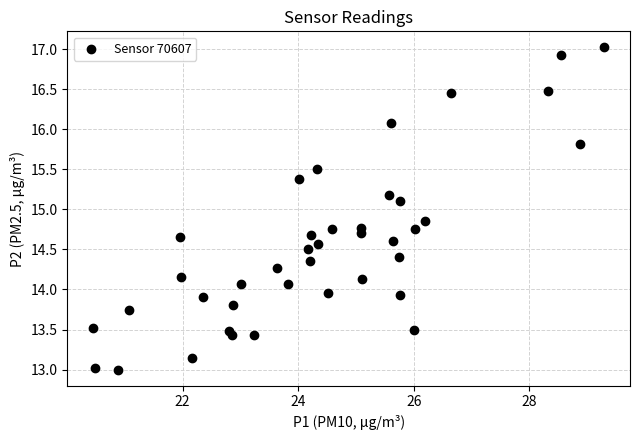

What is the range of X values (max minus min)?

8.9